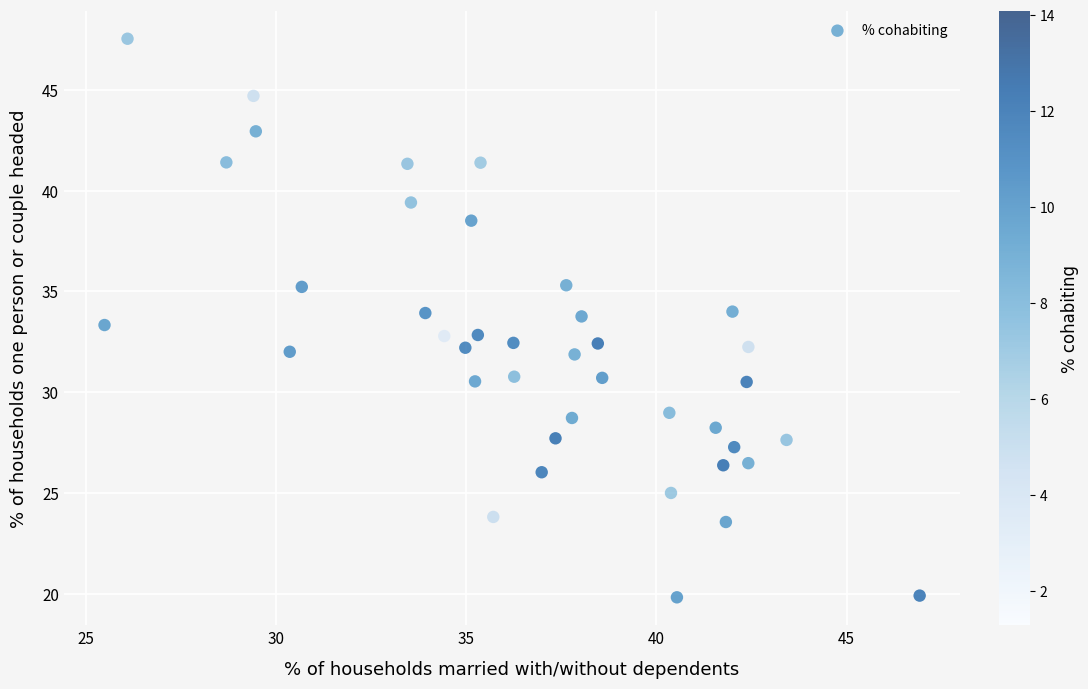

What is the range of X values (max minus min)?

21.4